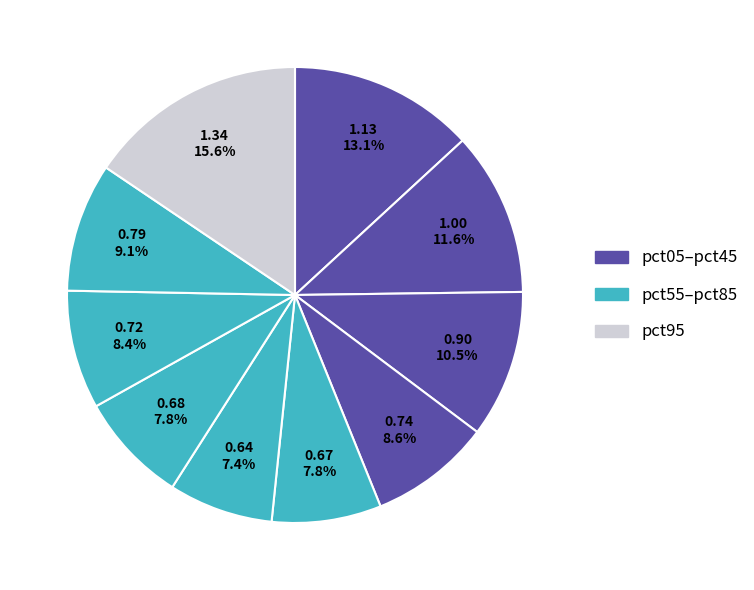

Which category has the biggest portion of the pie?

pct95